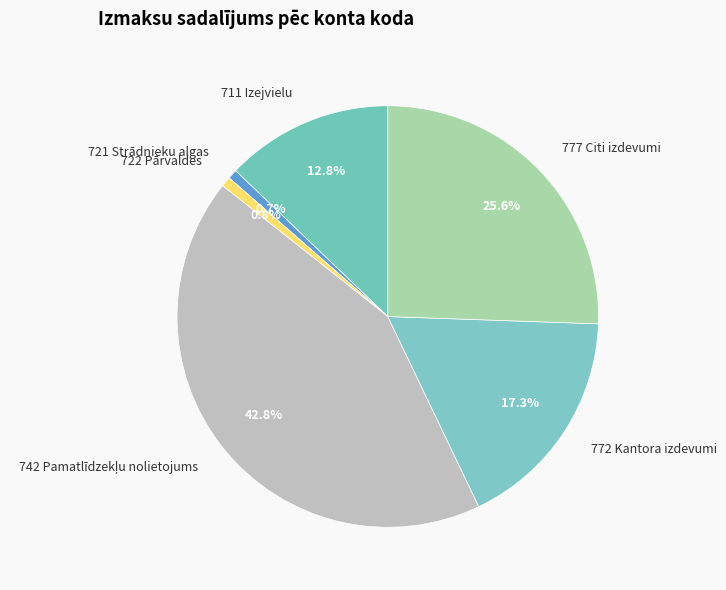

Does any single category account for the majority?

No